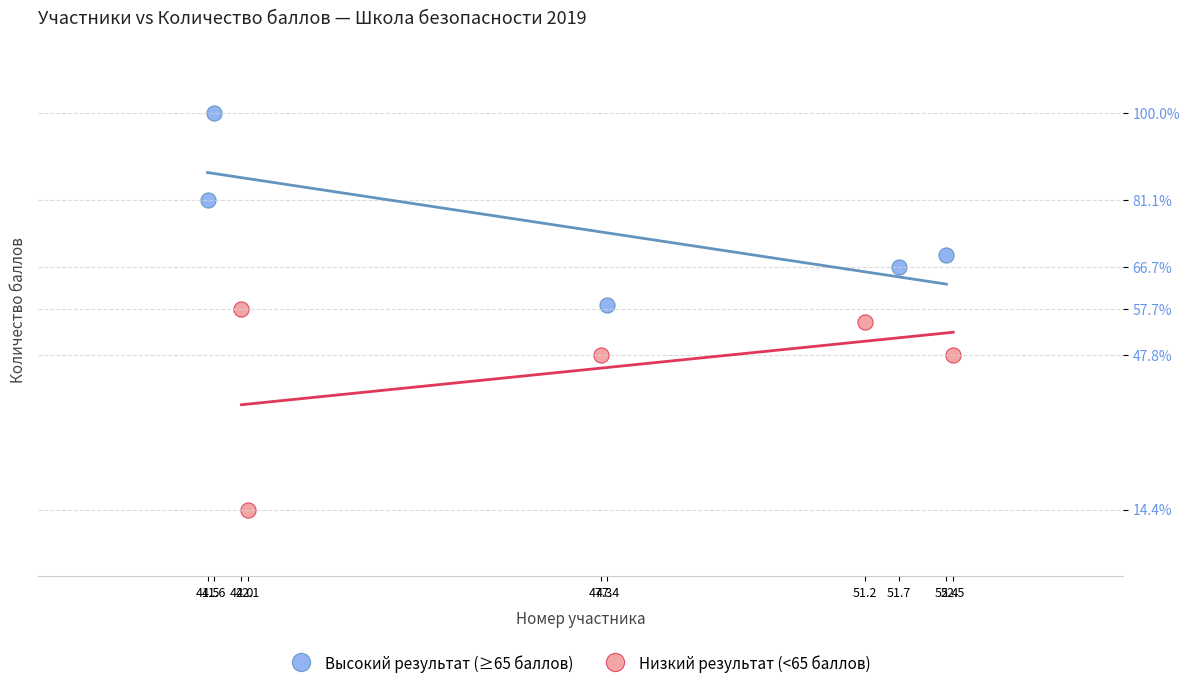

Which series has the largest Y range (max minus min)?

Низкий результат (<65 баллов)